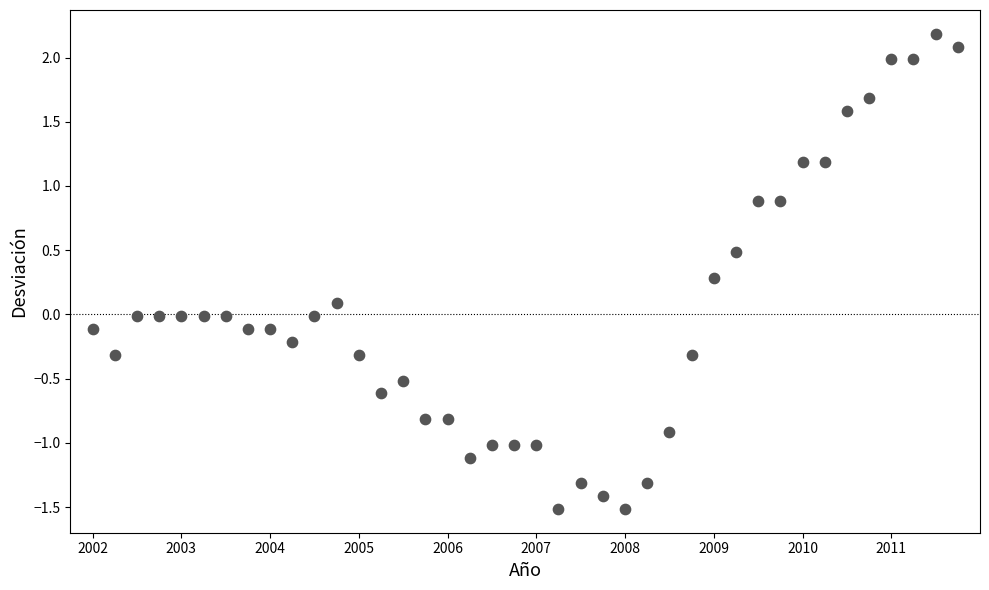

What is the range of Y values (max minus min)?

3.7